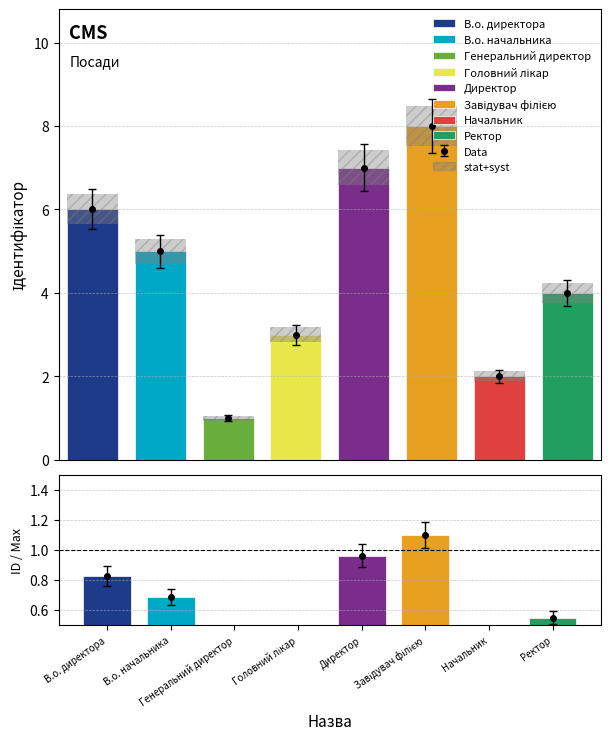

What is the maximum value shown in the chart?

8